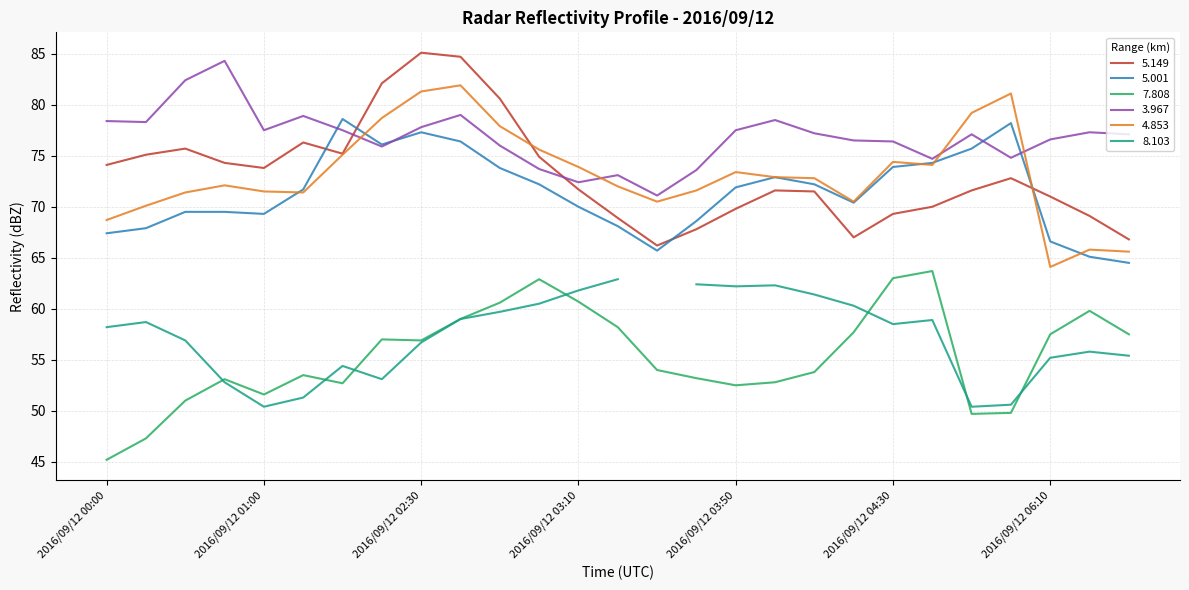

Is this an area chart (filled region under the line)?

No